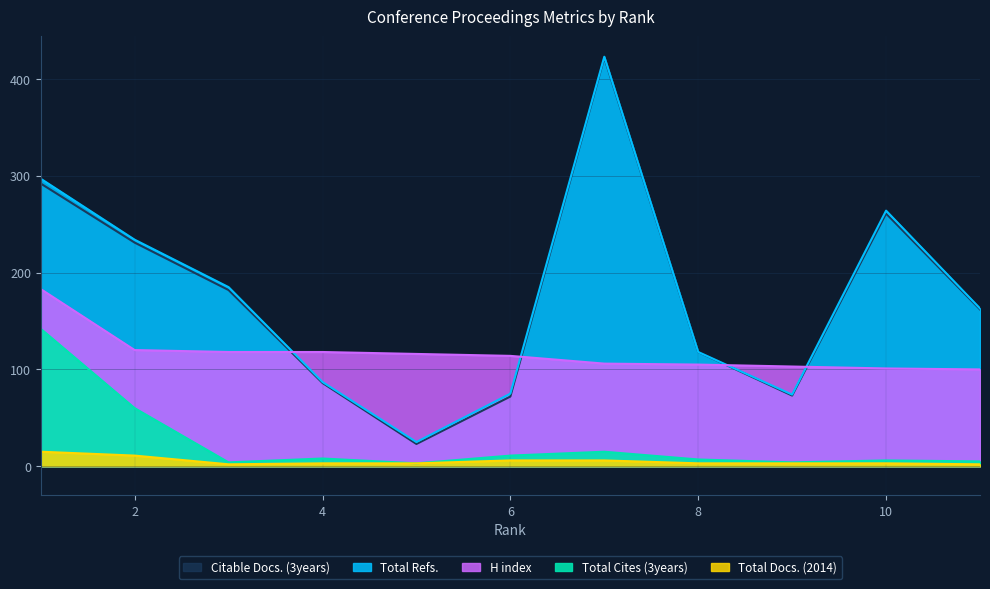

What is the minimum value shown in the chart?

2